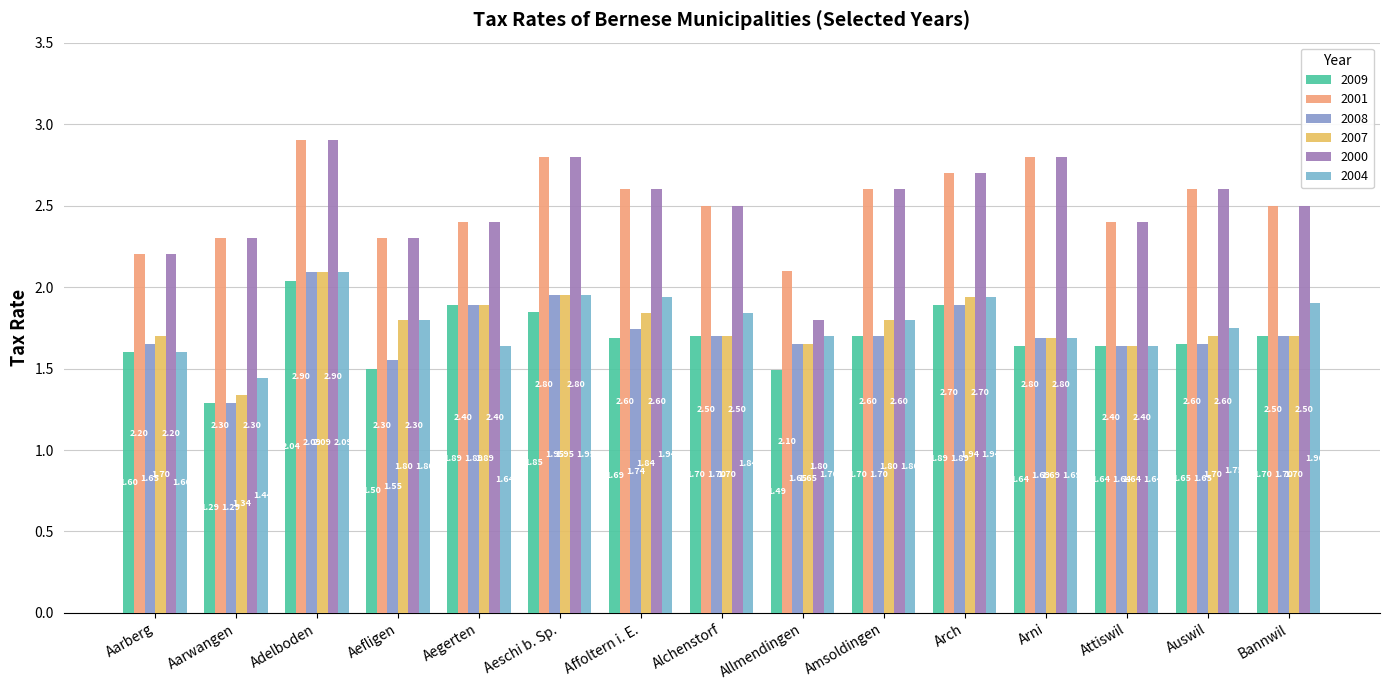

Reading left to right, transcribe all the data shown in this chart.

2009: Aarberg=1.6	Aarwangen=1.3	Adelboden=2.0	Aefligen=1.5	Aegerten=1.9	Aeschi b. Sp.=1.9	Affoltern i. E.=1.7	Alchenstorf=1.7	Allmendingen=1.5	Amsoldingen=1.7	Arch=1.9	Arni=1.6	Attiswil=1.6	Auswil=1.6	Bannwil=1.7
2001: Aarberg=2.2	Aarwangen=2.3	Adelboden=2.9	Aefligen=2.3	Aegerten=2.4	Aeschi b. Sp.=2.8	Affoltern i. E.=2.6	Alchenstorf=2.5	Allmendingen=2.1	Amsoldingen=2.6	Arch=2.7	Arni=2.8	Attiswil=2.4	Auswil=2.6	Bannwil=2.5
2008: Aarberg=1.6	Aarwangen=1.3	Adelboden=2.1	Aefligen=1.6	Aegerten=1.9	Aeschi b. Sp.=1.9	Affoltern i. E.=1.7	Alchenstorf=1.7	Allmendingen=1.6	Amsoldingen=1.7	Arch=1.9	Arni=1.7	Attiswil=1.6	Auswil=1.6	Bannwil=1.7
2007: Aarberg=1.7	Aarwangen=1.3	Adelboden=2.1	Aefligen=1.8	Aegerten=1.9	Aeschi b. Sp.=1.9	Affoltern i. E.=1.8	Alchenstorf=1.7	Allmendingen=1.6	Amsoldingen=1.8	Arch=1.9	Arni=1.7	Attiswil=1.6	Auswil=1.7	Bannwil=1.7
2000: Aarberg=2.2	Aarwangen=2.3	Adelboden=2.9	Aefligen=2.3	Aegerten=2.4	Aeschi b. Sp.=2.8	Affoltern i. E.=2.6	Alchenstorf=2.5	Allmendingen=1.8	Amsoldingen=2.6	Arch=2.7	Arni=2.8	Attiswil=2.4	Auswil=2.6	Bannwil=2.5
2004: Aarberg=1.6	Aarwangen=1.4	Adelboden=2.1	Aefligen=1.8	Aegerten=1.6	Aeschi b. Sp.=1.9	Affoltern i. E.=1.9	Alchenstorf=1.8	Allmendingen=1.7	Amsoldingen=1.8	Arch=1.9	Arni=1.7	Attiswil=1.6	Auswil=1.8	Bannwil=1.9